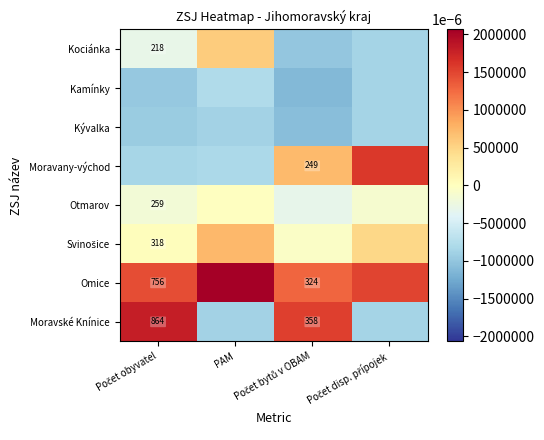

The Moravany-východ series shows -1.2 at Počet obyvatel. True or false?

False